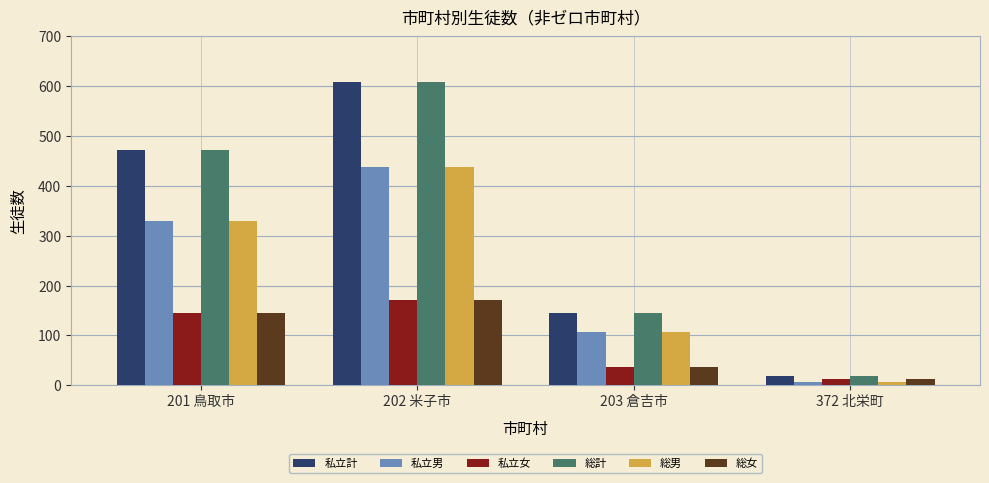

The value of 総計 at 201 鳥取市 is 473. True or false?

True